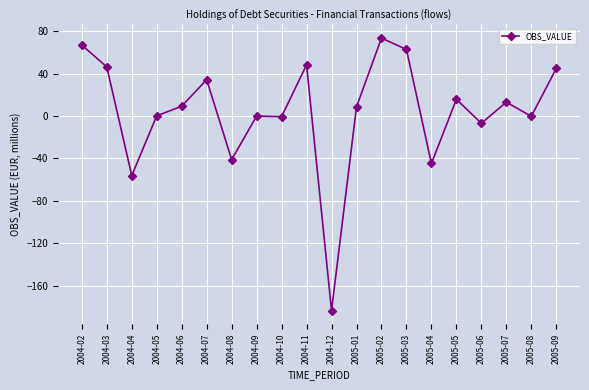

What is the change in value from 2004-03 to 2005-05?

-30.5